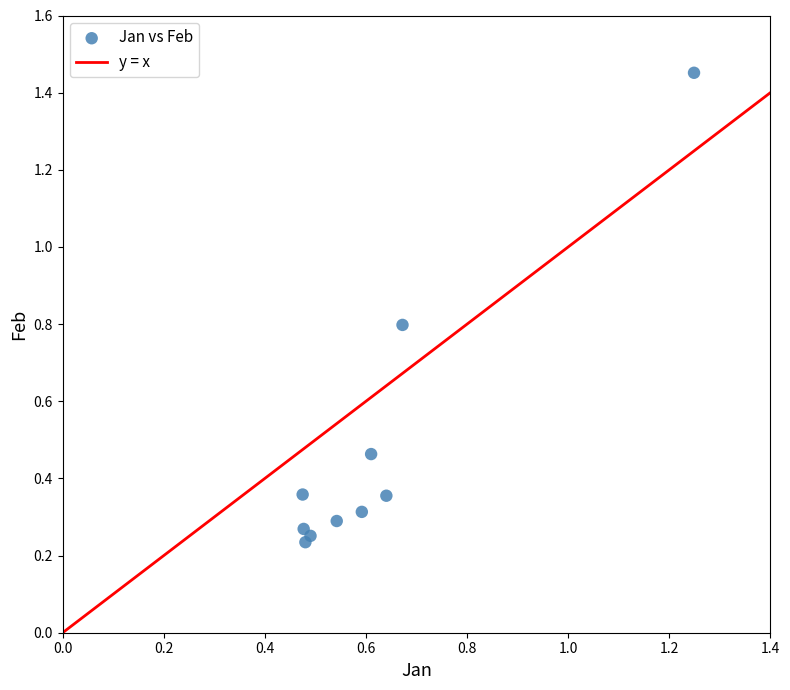

What is the range of Y values (max minus min)?

1.2